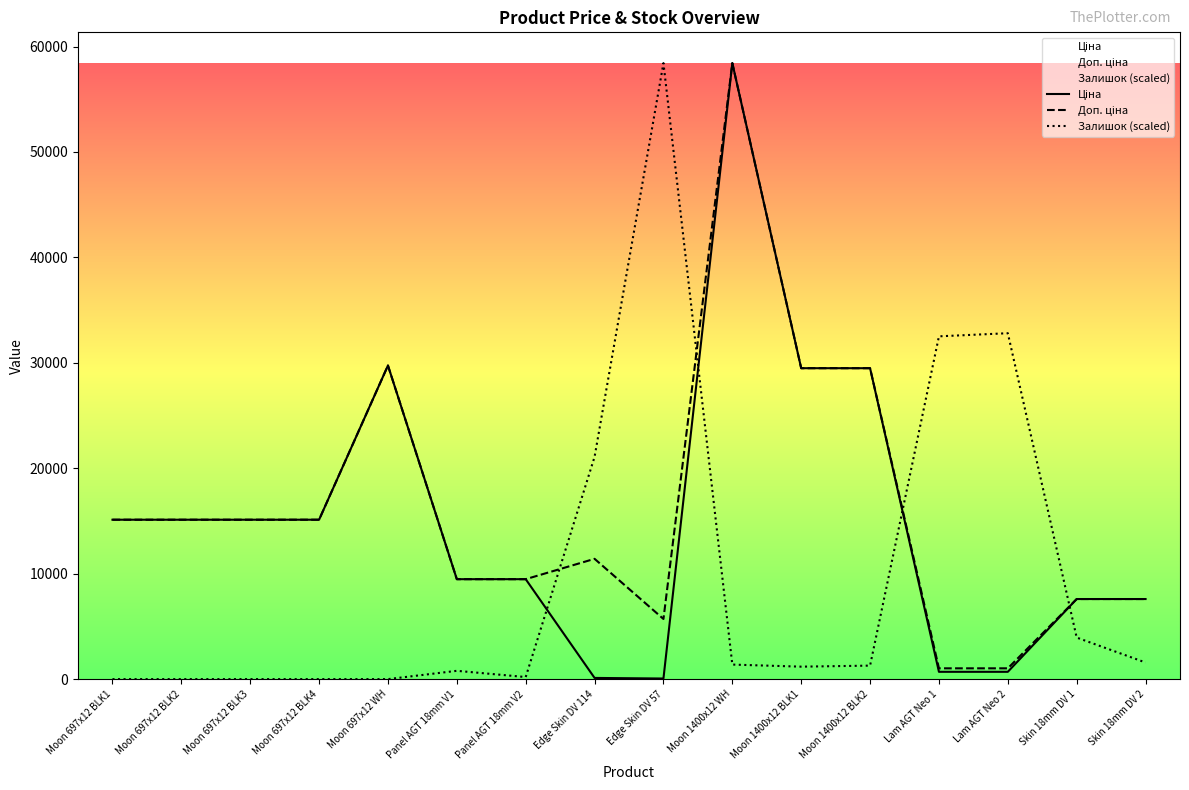

True or false: Доп. ціна has more than 2 points higher than both neighbors.

True